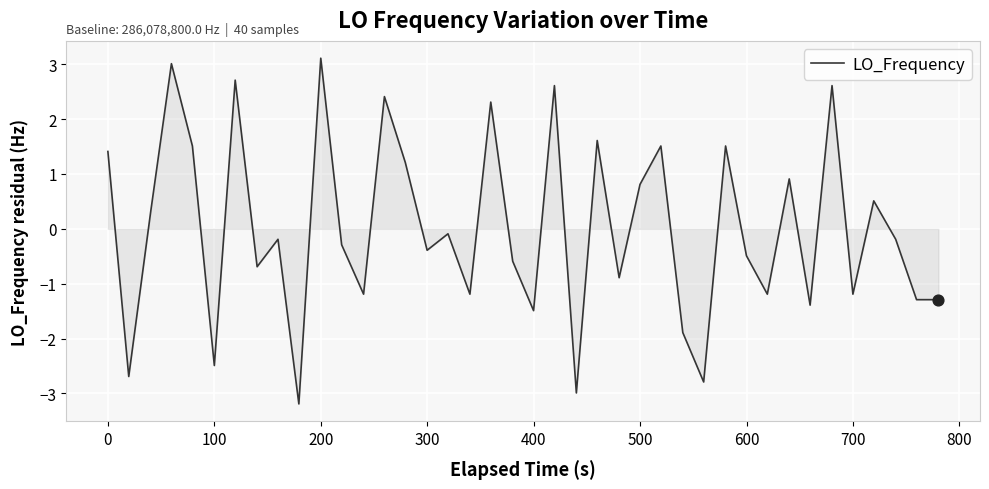

What is the greatest value displayed?

3.1